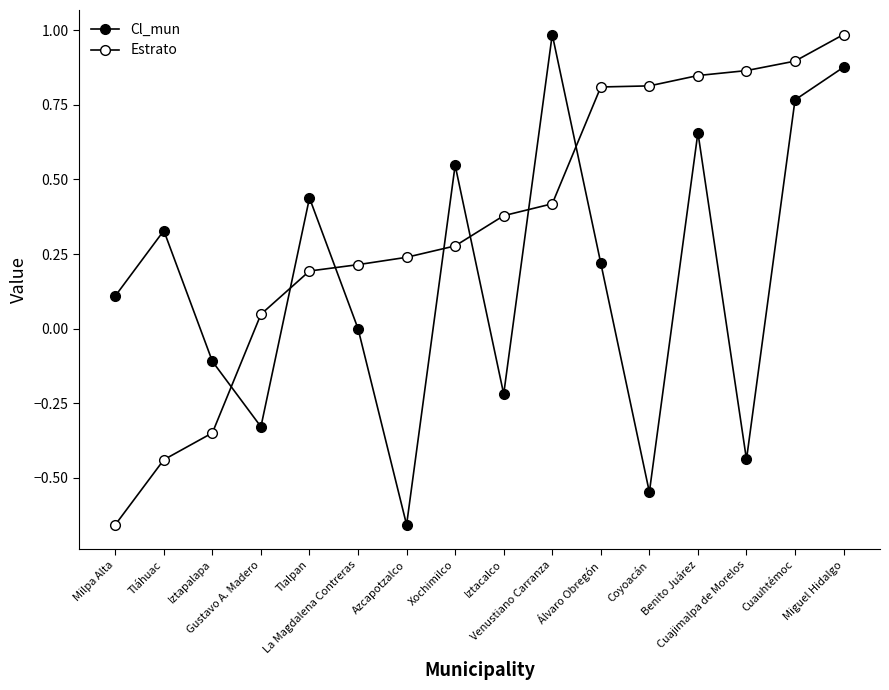

How many values in the Estrato series are below 0?

3